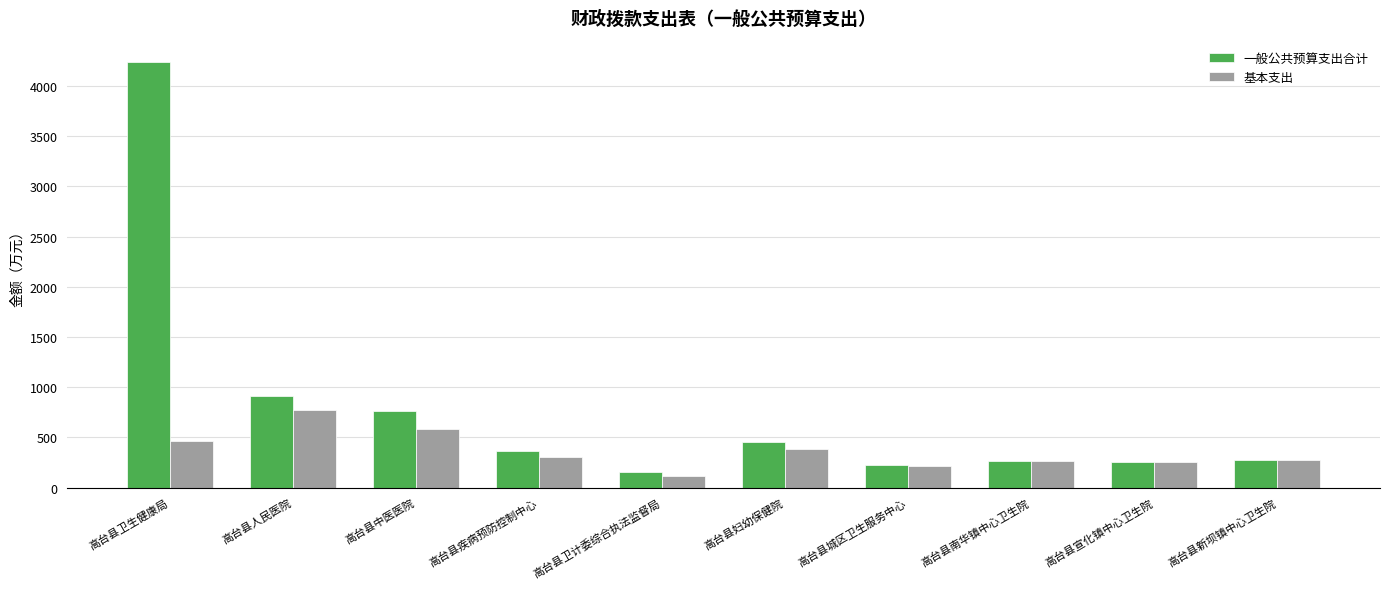

What is the spread (max minus min) of values at 高台县妇幼保健院?

72.0